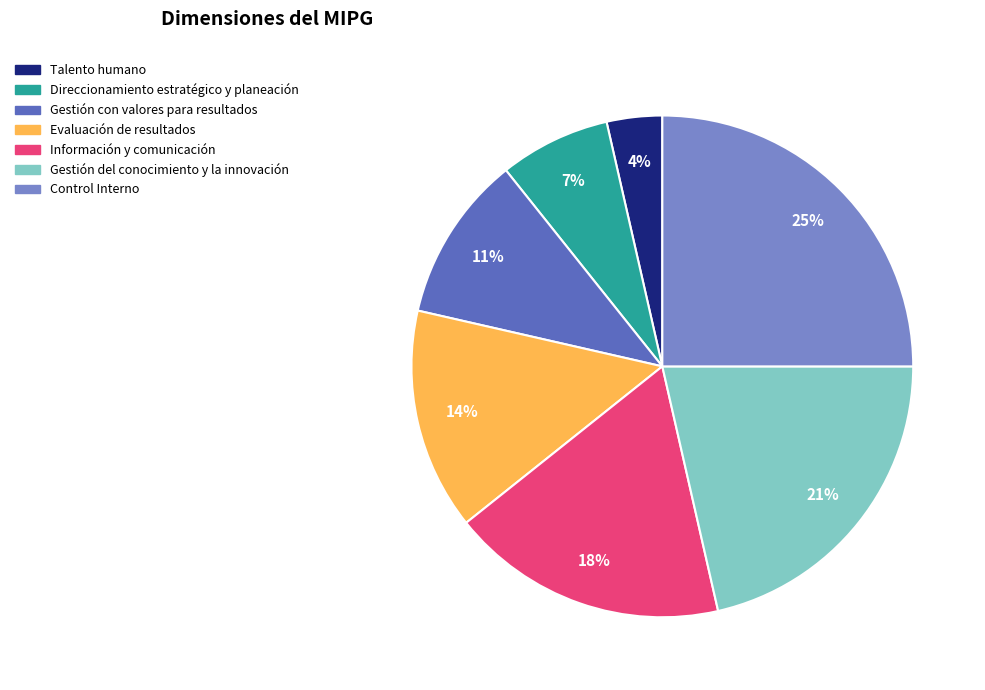

Between Control Interno and Gestión con valores para resultados, which is larger?

Control Interno